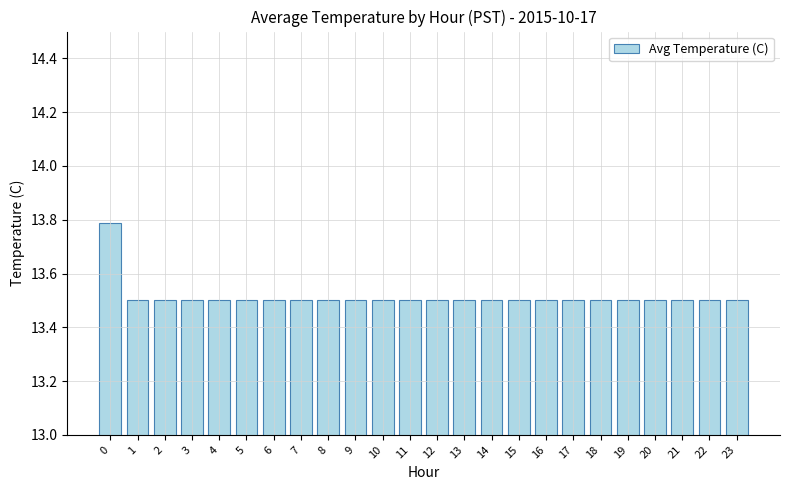

Reading right to left, transcribe all the data shown in this chart.

23=13.5	22=13.5	21=13.5	20=13.5	19=13.5	18=13.5	17=13.5	16=13.5	15=13.5	14=13.5	13=13.5	12=13.5	11=13.5	10=13.5	9=13.5	8=13.5	7=13.5	6=13.5	5=13.5	4=13.5	3=13.5	2=13.5	1=13.5	0=13.8